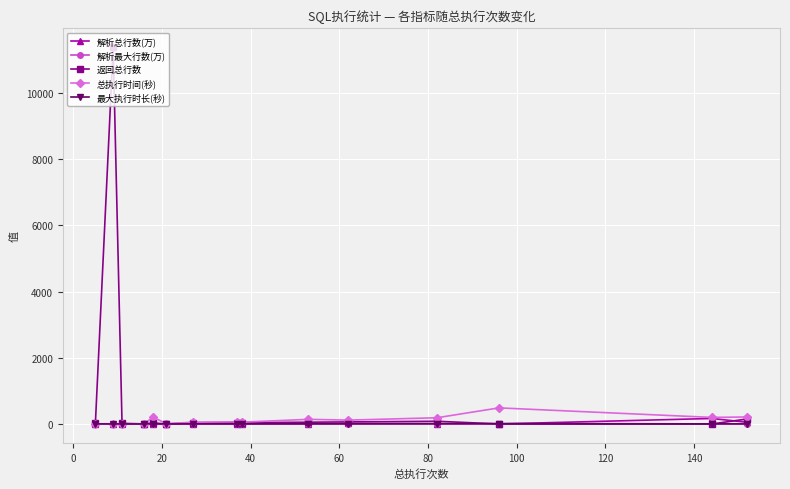

Which series has the largest total across all categories?

返回总行数